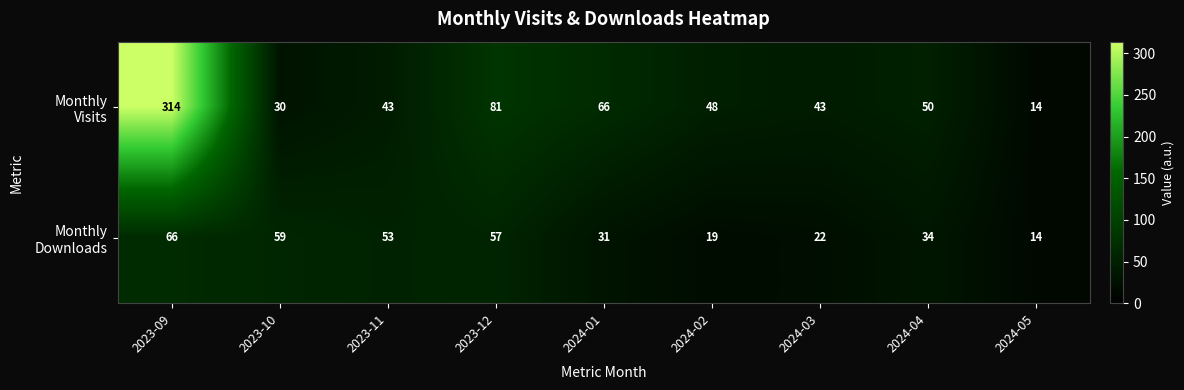

Count the number of categories in the chart.

9